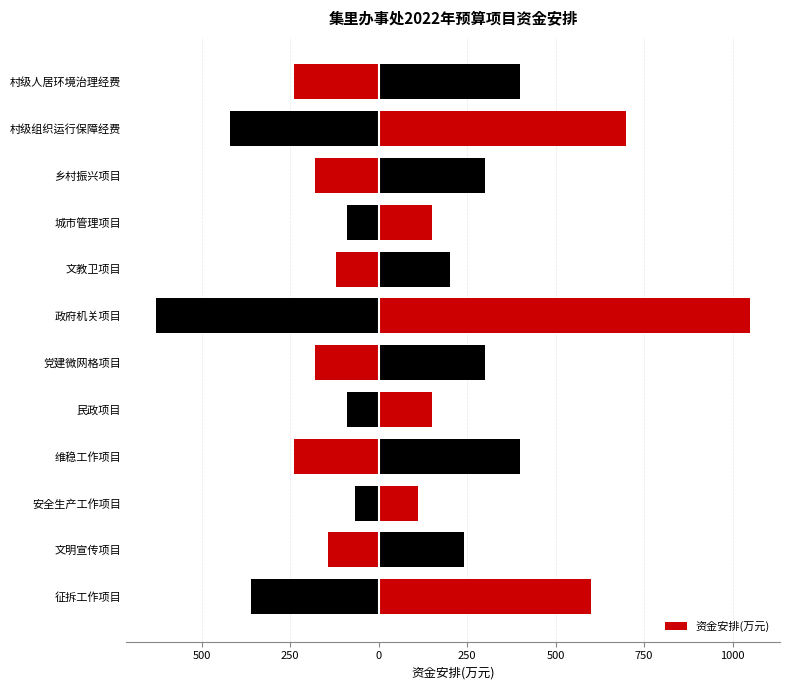

The value at 文教卫项目 is 68. True or false?

False